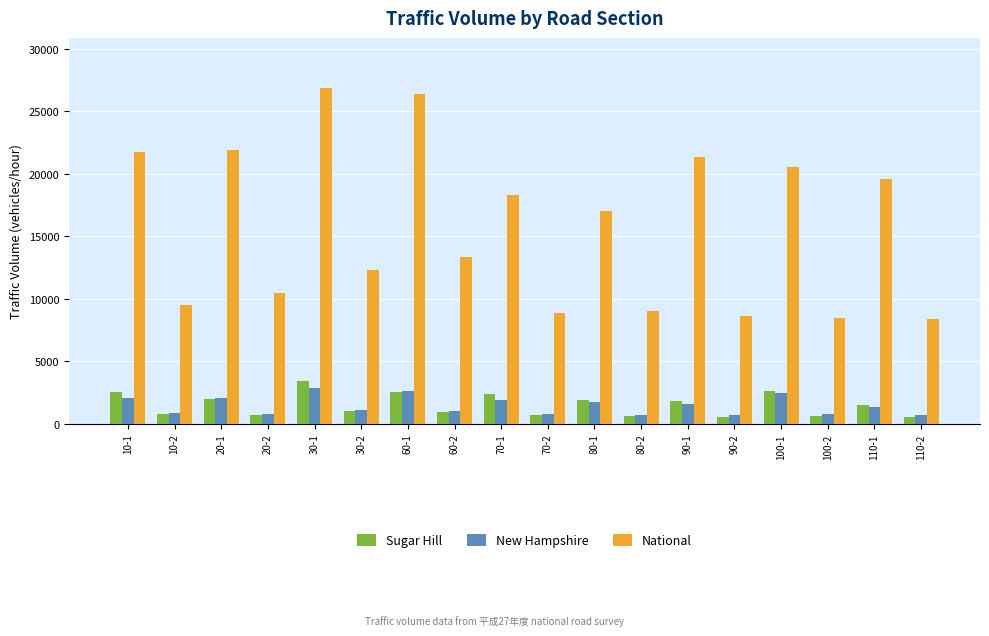

What is the difference between the maximum and minimum values in the New Hampshire series?

2180